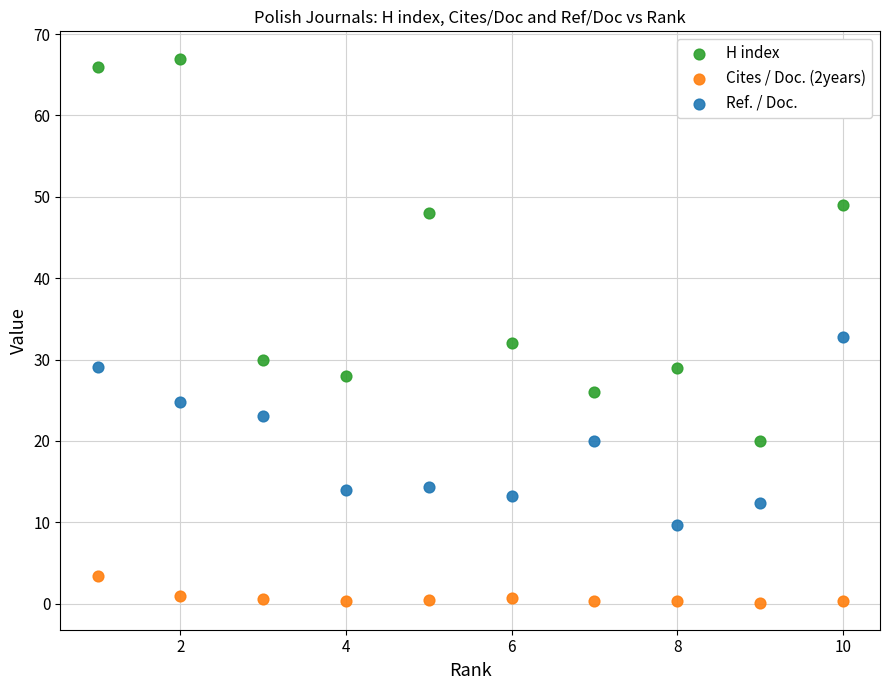

Which series reaches the maximum Y coordinate?

H index